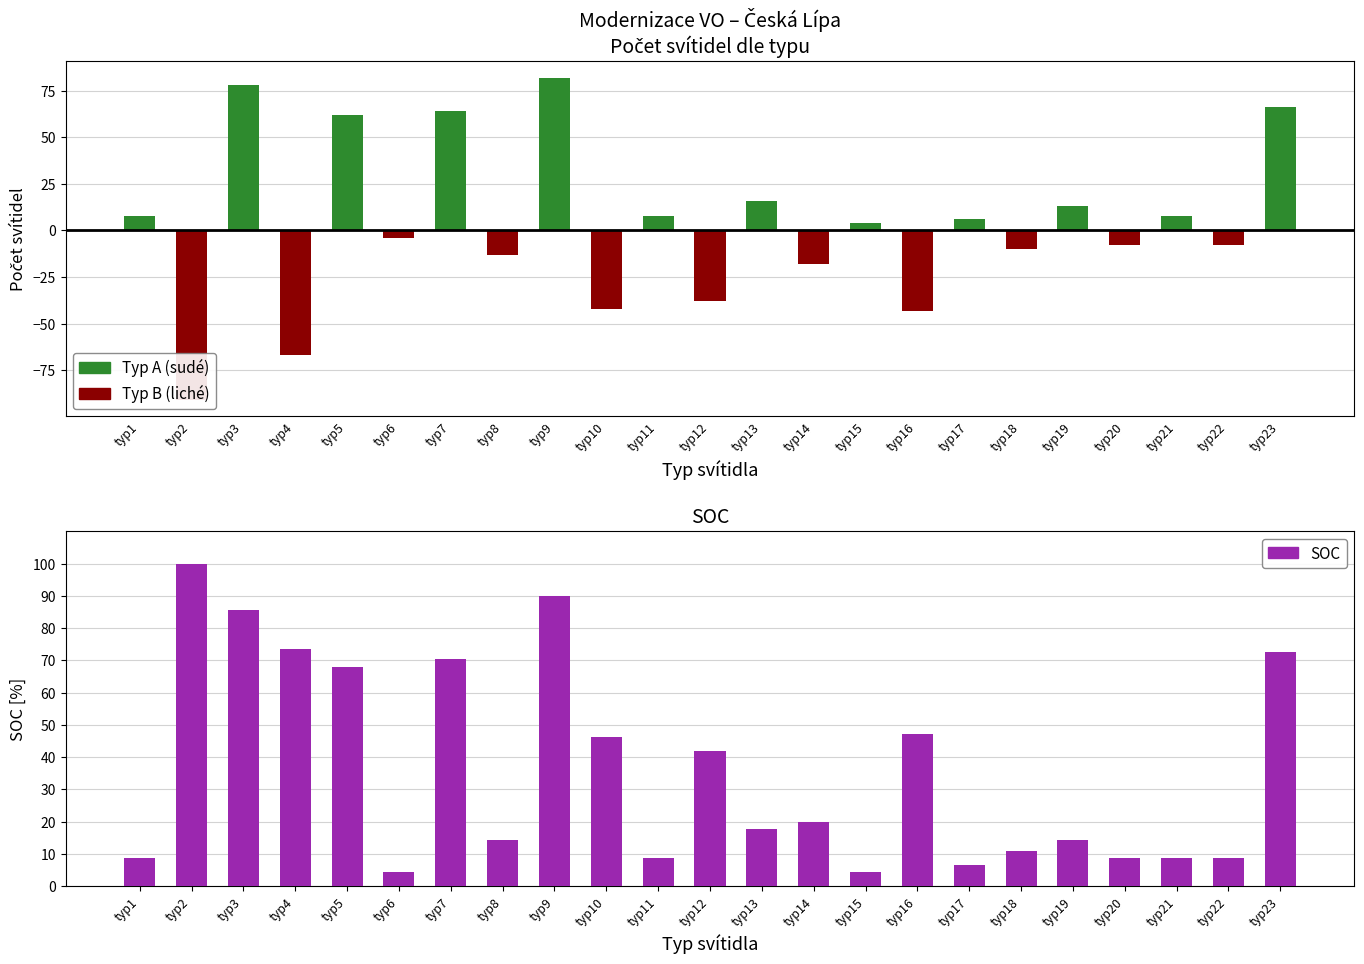

Rank the series by their average value, from lowest to highest.

Typ B (liché), Typ A (sudé), SOC